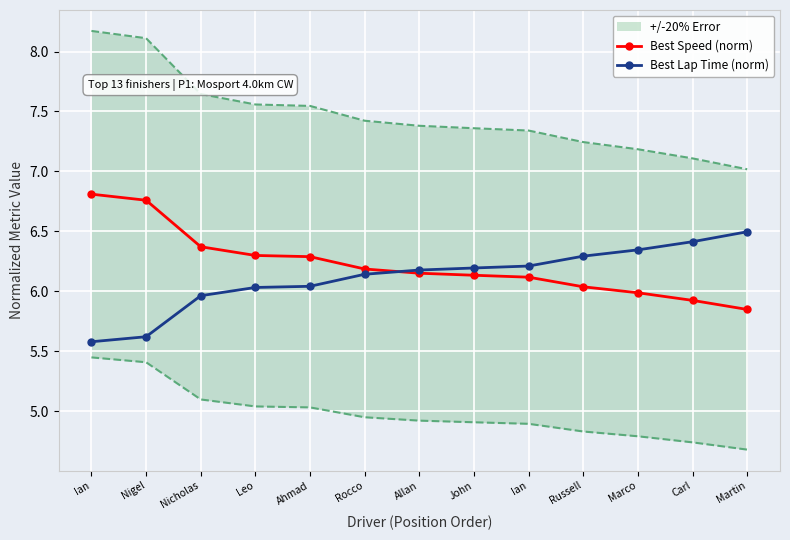

How many times do Best Speed (norm) and Best Lap Time (norm) cross each other?

1